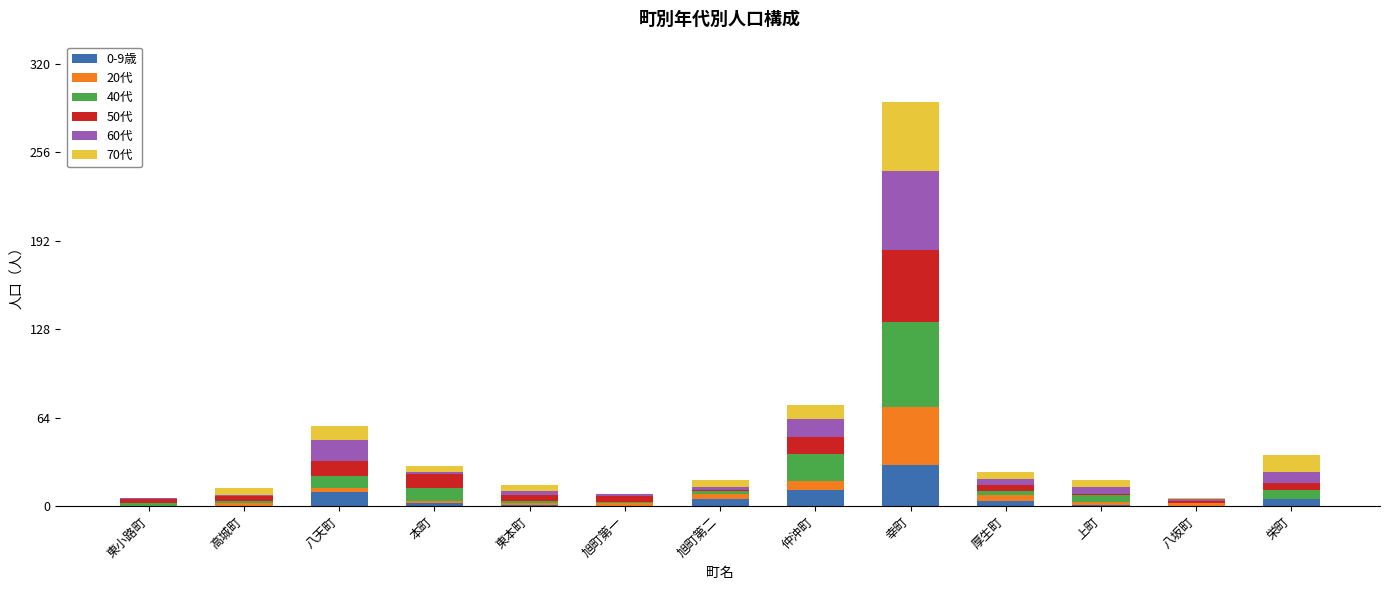

At which category is the sum across all series the highest?

幸町